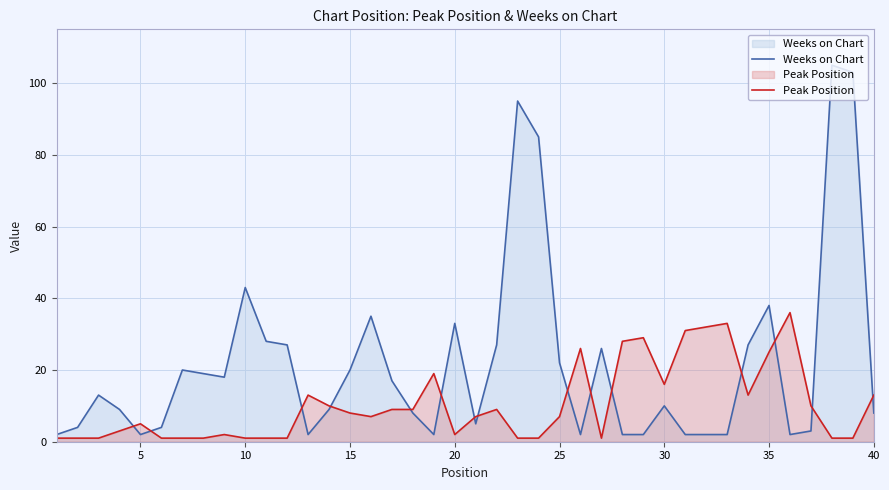

Does the chart have visible grid lines?

Yes